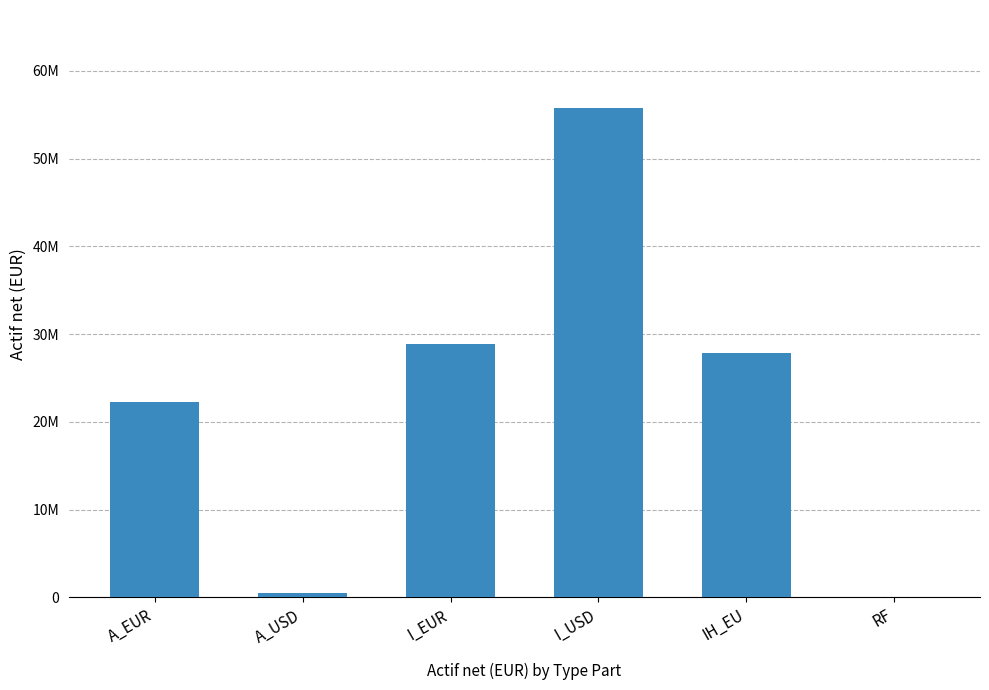

Count the number of values greater than 27803075.

3